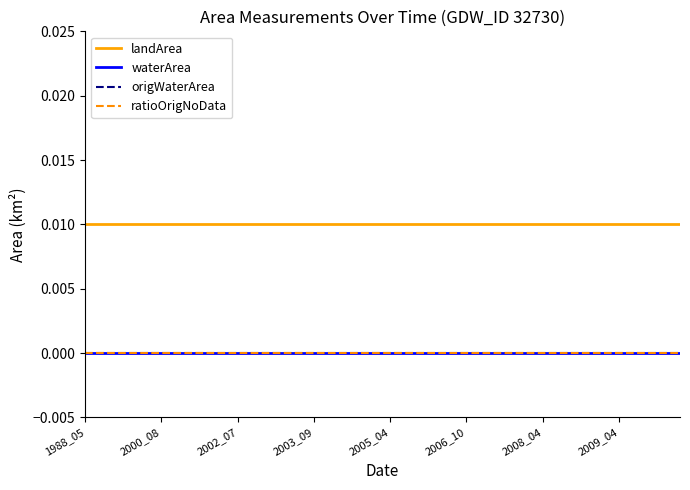

List the series in order of their peak value, highest first.

landArea, waterArea, origWaterArea, ratioOrigNoData